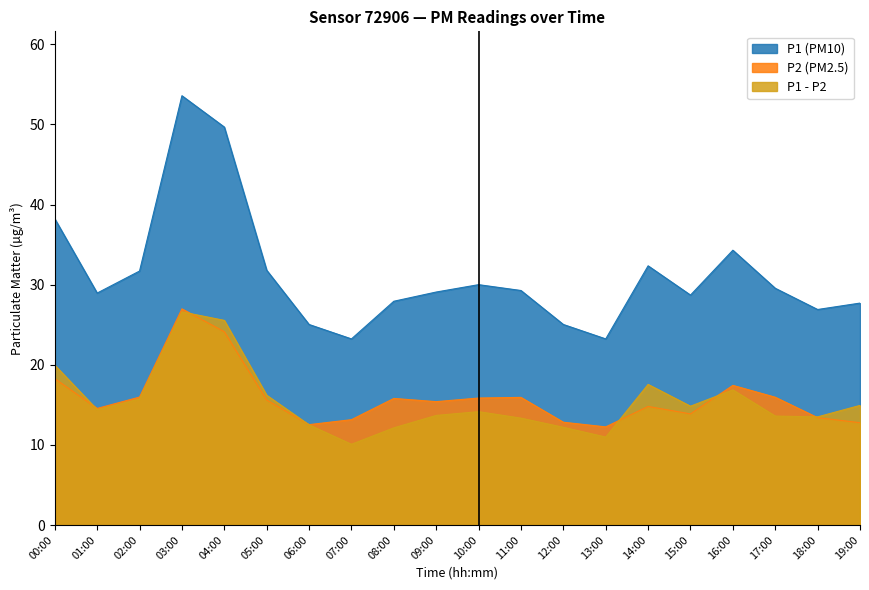

True or false: P2 has more than 1 interior local peaks.

True